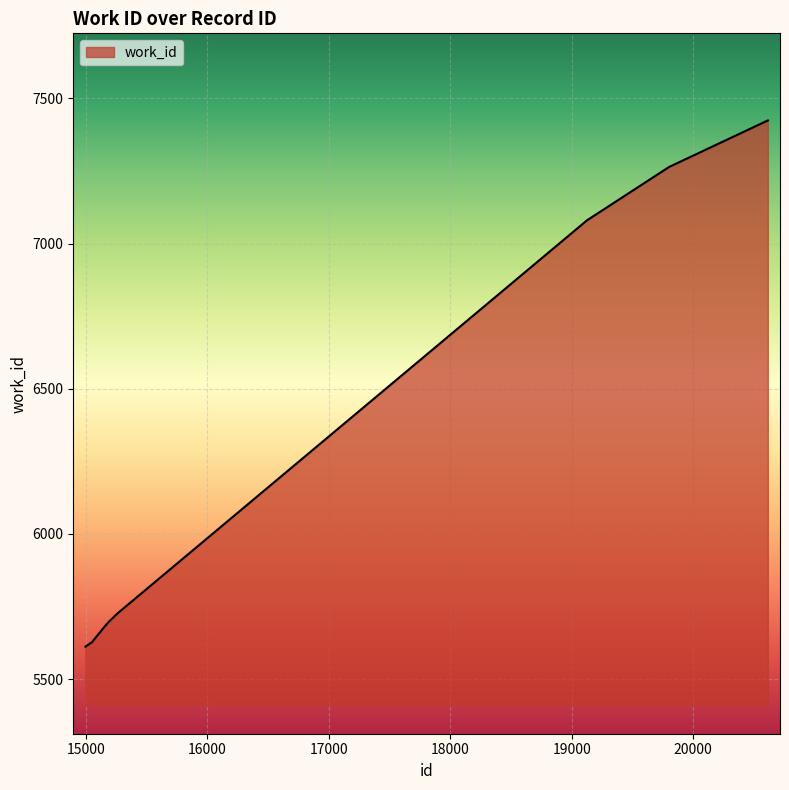

What is the difference between the maximum and minimum values?

1812